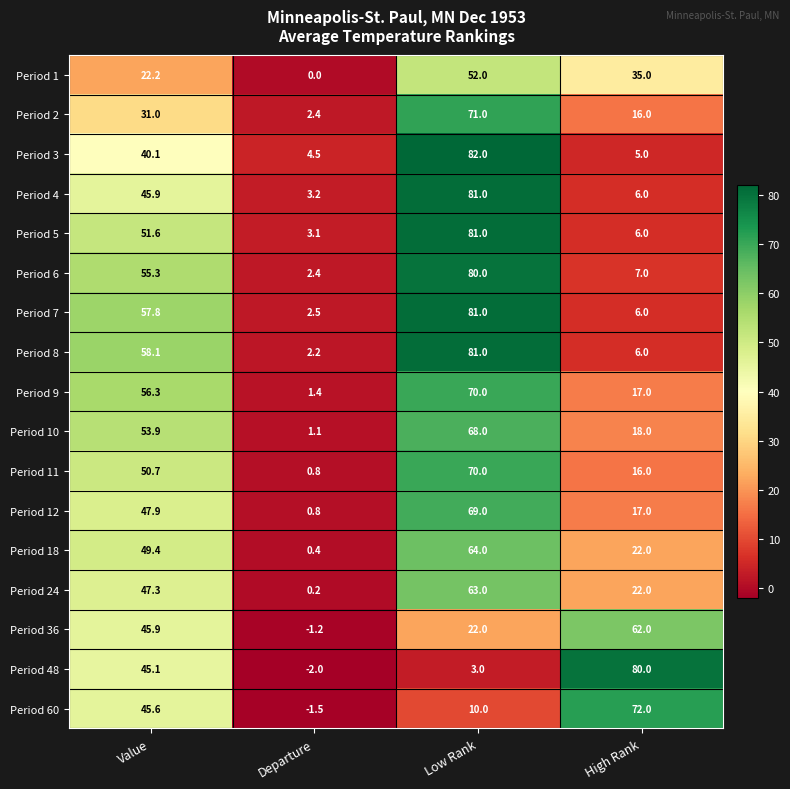

List the labels in order of Period 6 value, largest first.

Low Rank, Value, High Rank, Departure